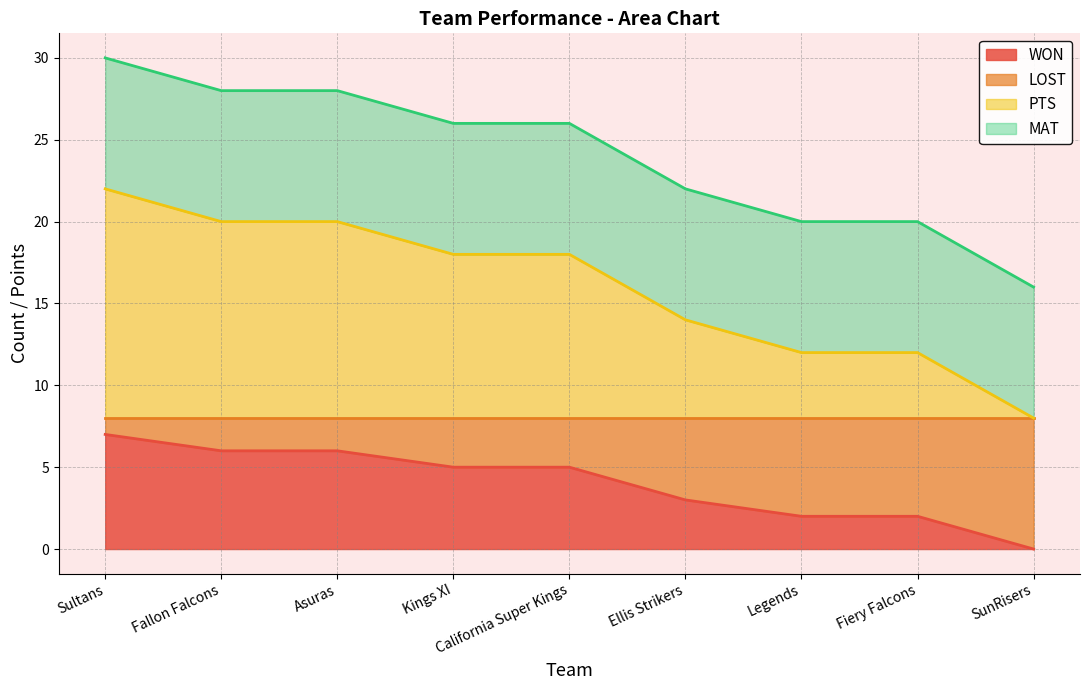

At which label is LOST closest to 15?

Ellis Strikers